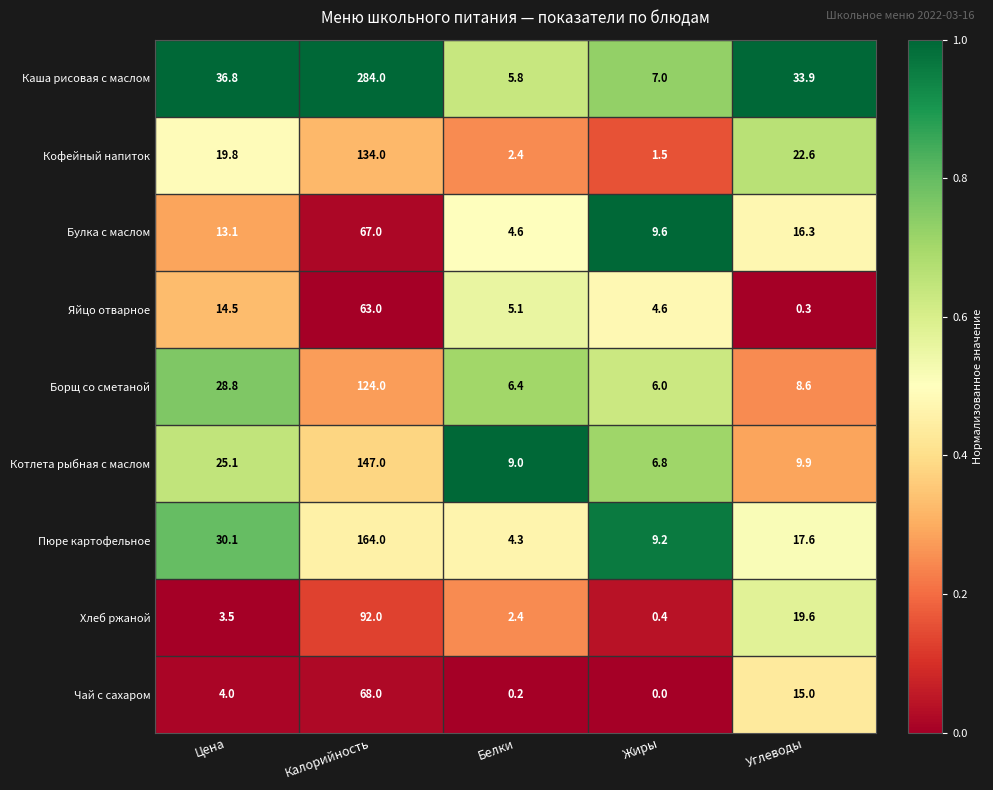

Which series changed the most between Жиры and Углеводы?

Каша рисовая с маслом